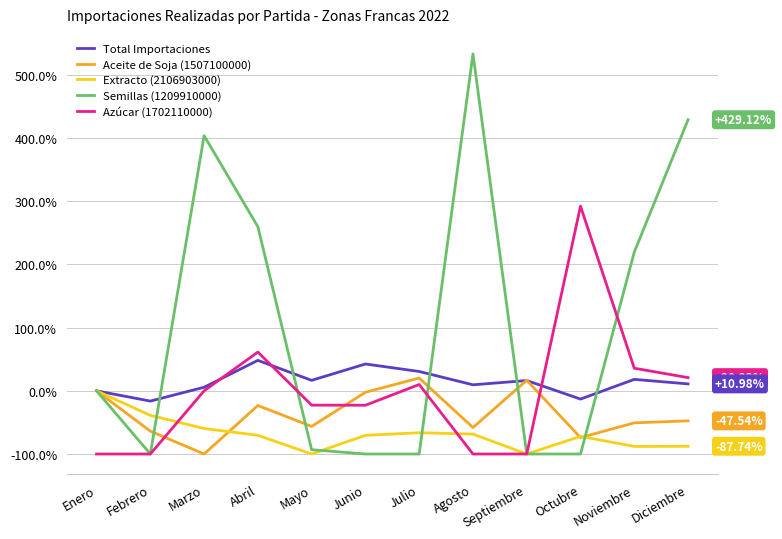

What are all the series names shown in the legend?

Total Importaciones, Aceite de Soja (1507100000), Extracto (2106903000), Semillas (1209910000), Azúcar (1702110000)